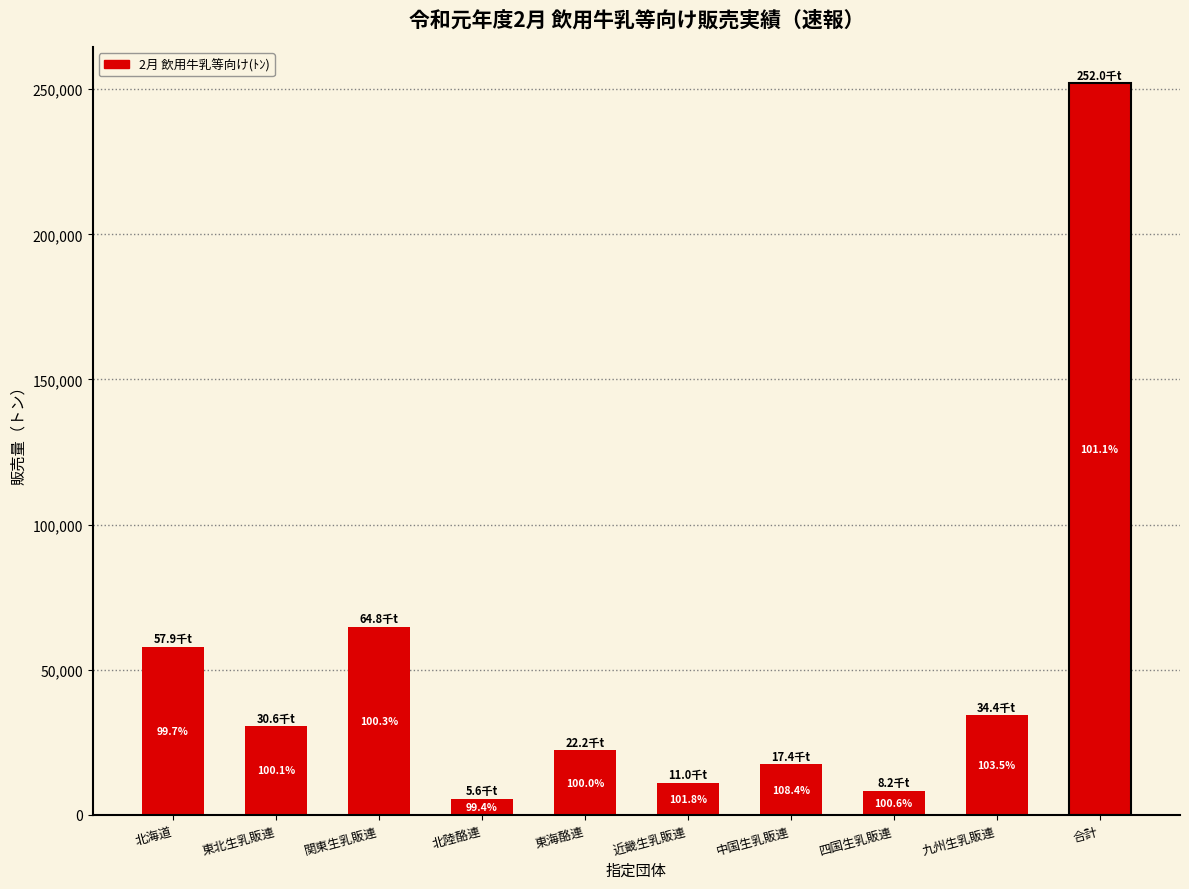

Rank the categories by value from lowest to highest.

北陸酪連, 四国生乳販連, 近畿生乳販連, 中国生乳販連, 東海酪連, 東北生乳販連, 九州生乳販連, 北海道, 関東生乳販連, 合計